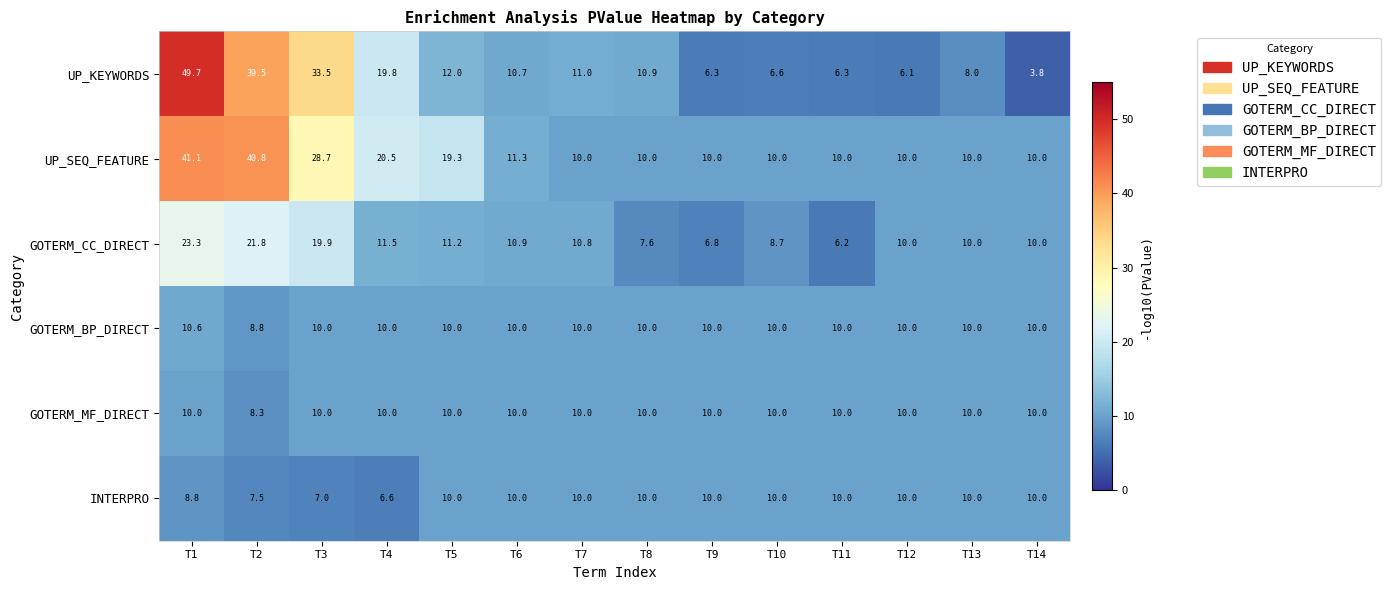

The GOTERM_CC_DIRECT series shows 11.2 at T5. True or false?

True